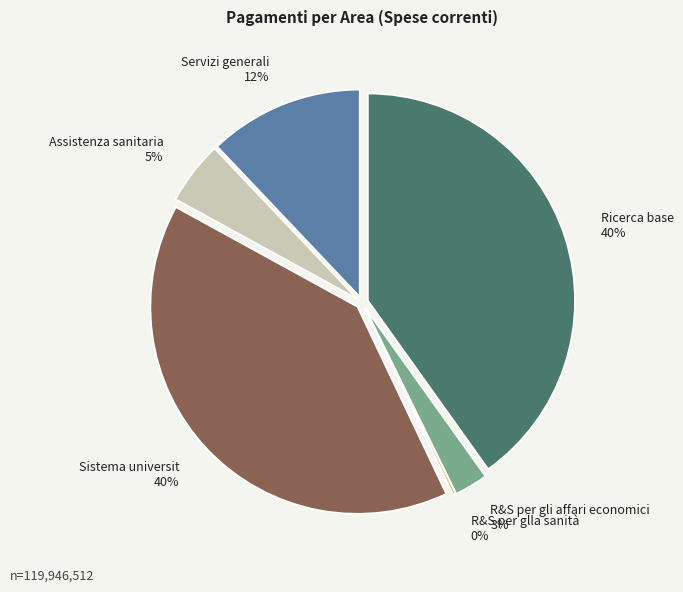

How many slices are in this pie chart?

6